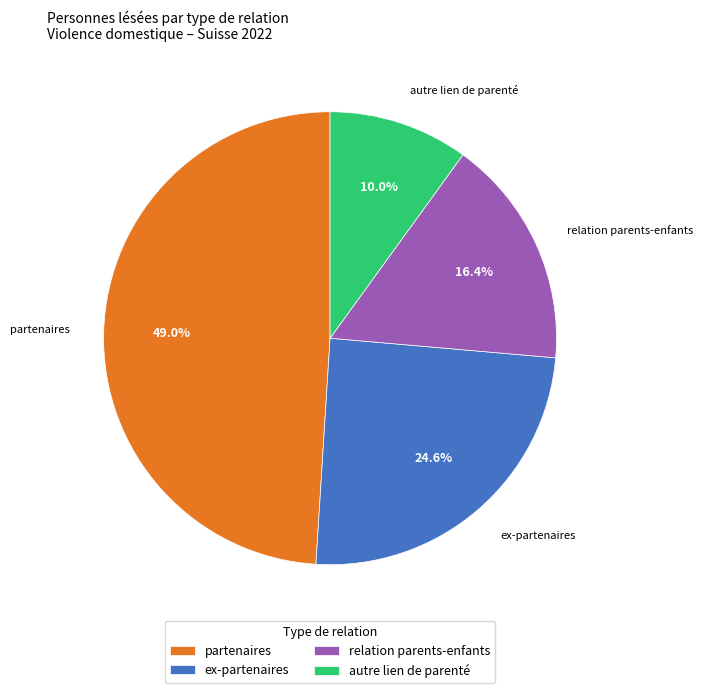

How many segments does this pie chart have?

4